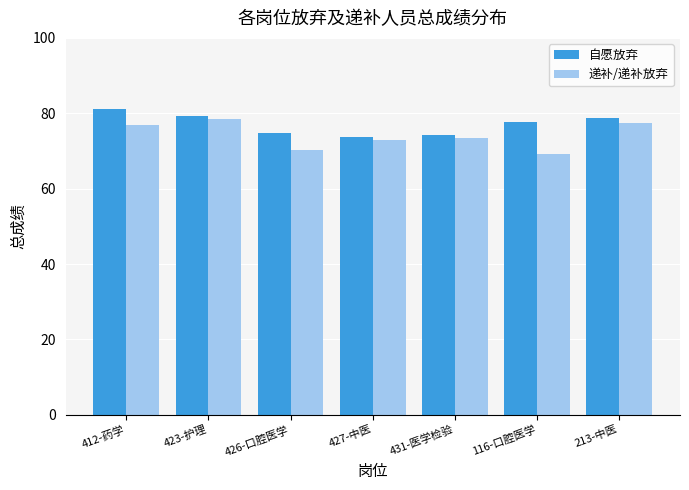

What is the sum of all 自愿放弃 values?

539.5